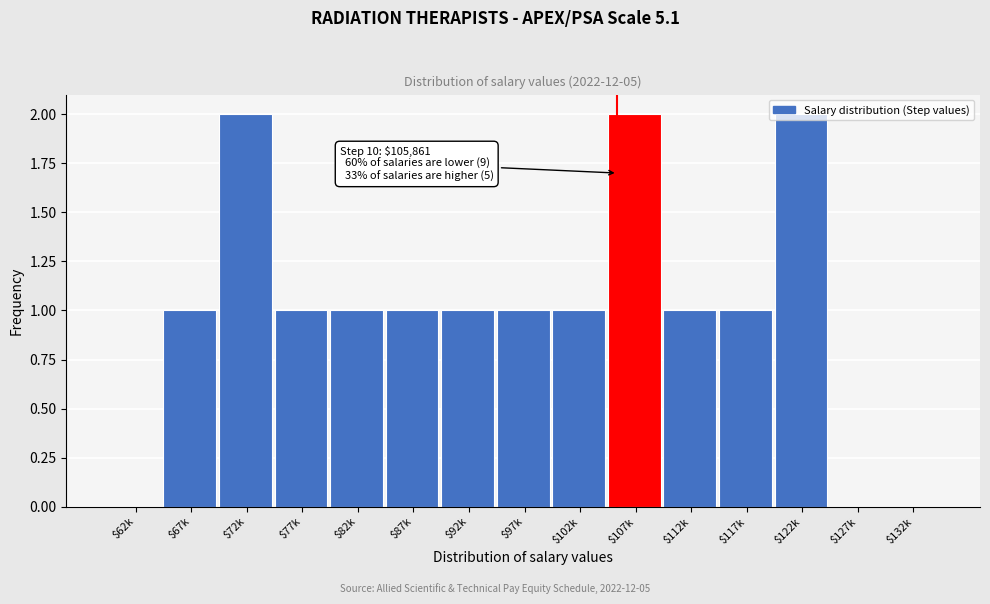

What is the sum of all values?

15